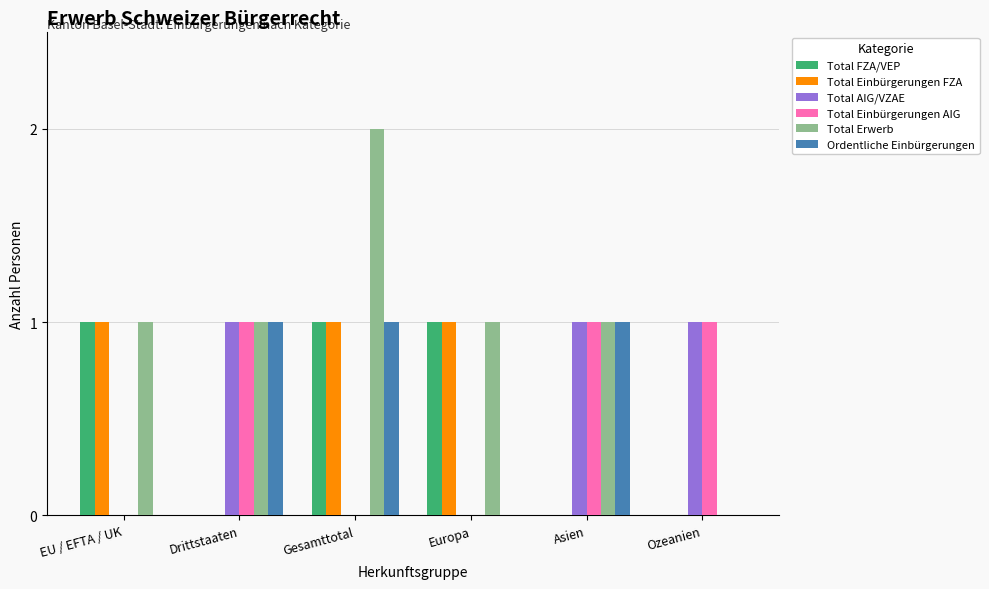

What is the total value across all series at Gesamttotal?

5